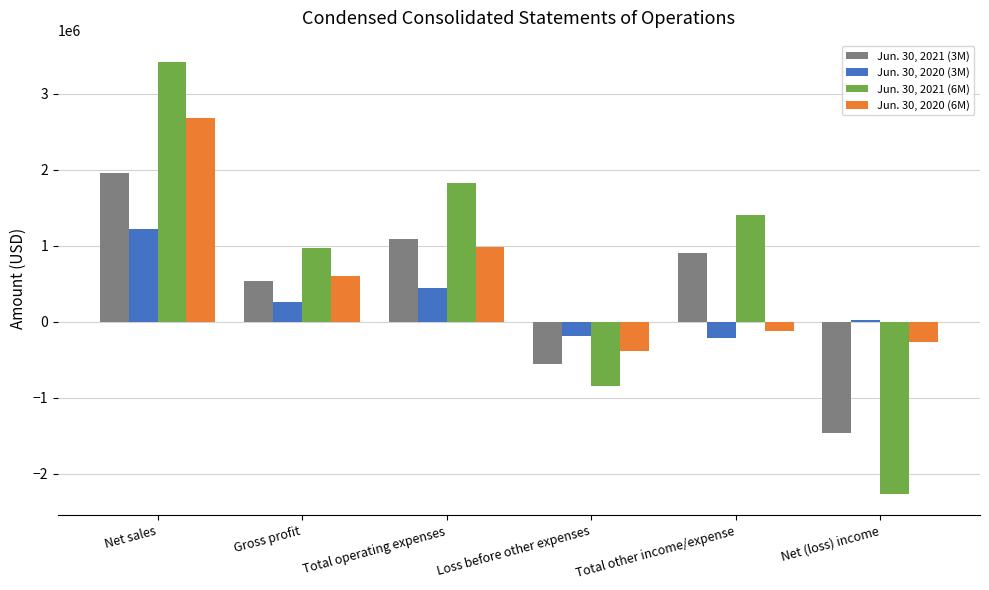

Where does the Jun. 30, 2021 (3M) series first go above 909058?

Net sales